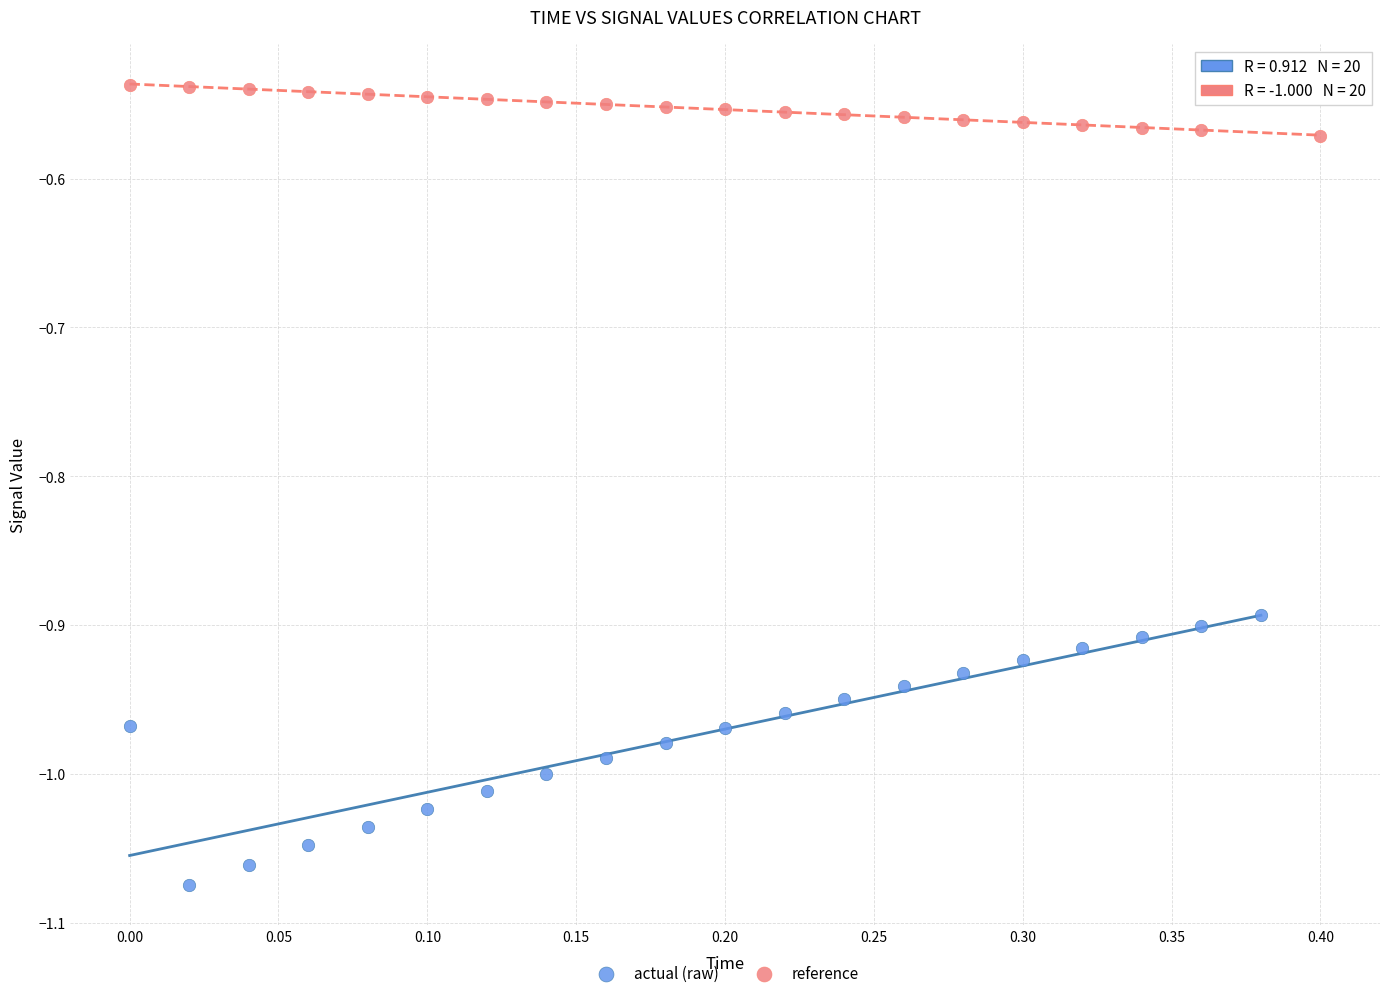

Which series contains the lowest Y value?

actual (raw)